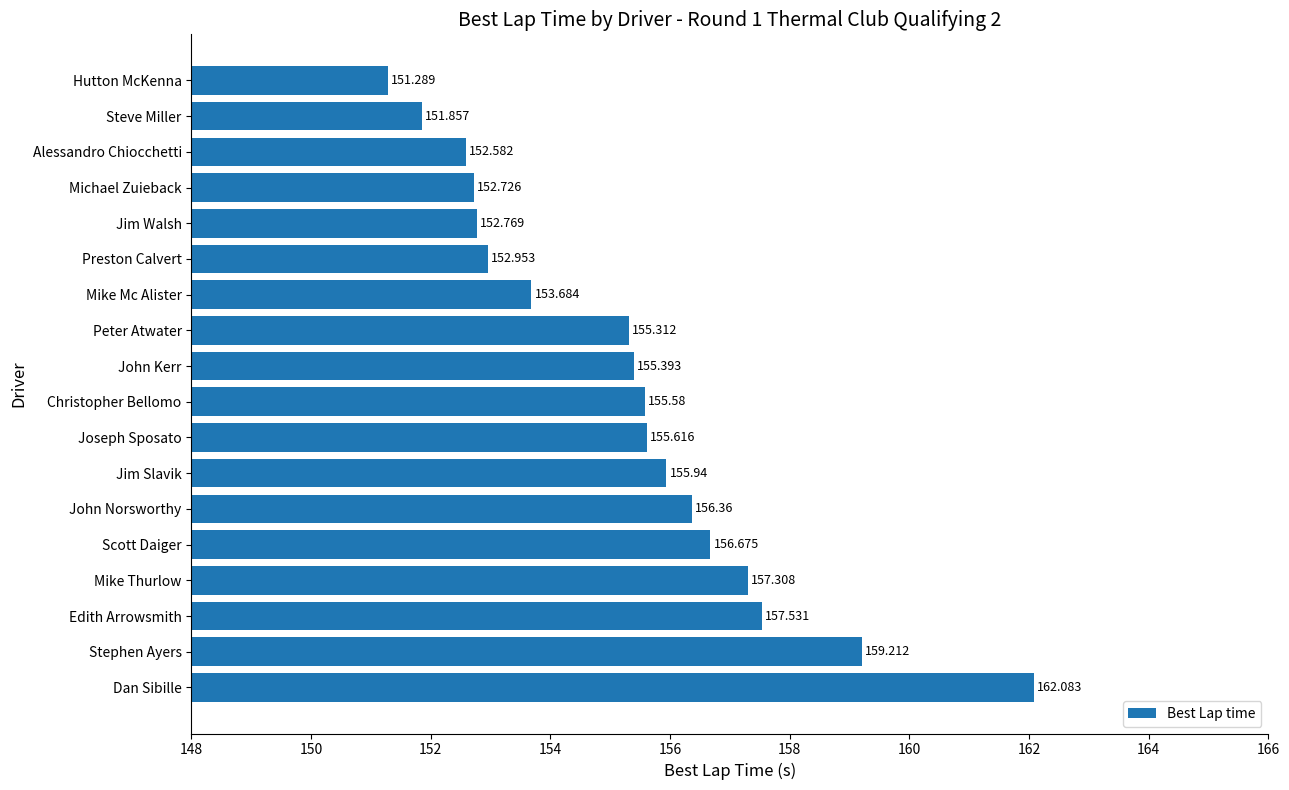

At which label is the value closest to 156?

Jim Slavik